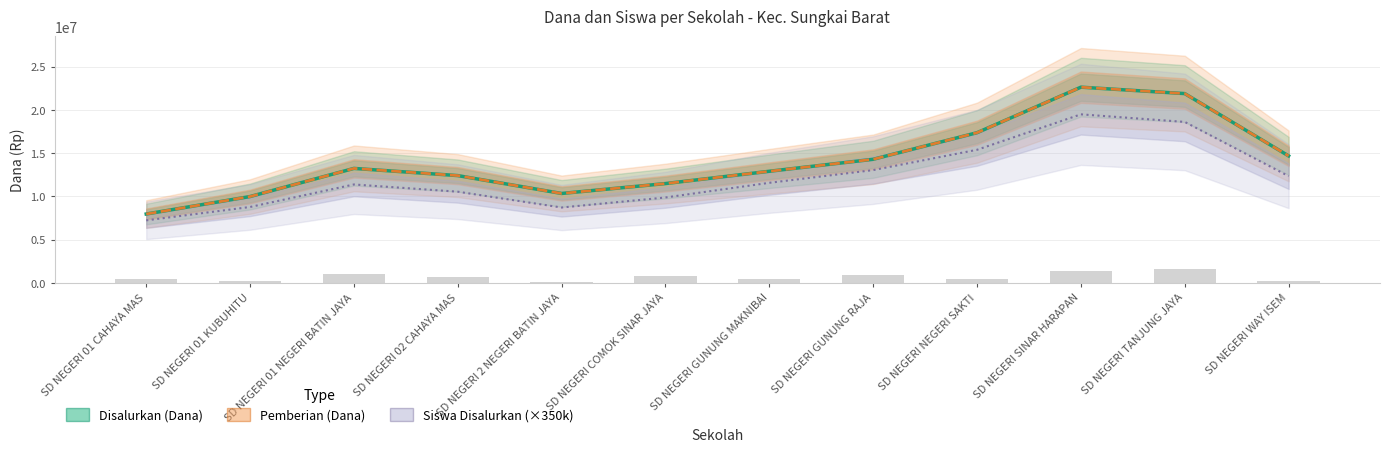

List the series in order of their peak value, highest first.

Disalurkan (Dana), Pemberian (Dana), Siswa Disalurkan (×350k)